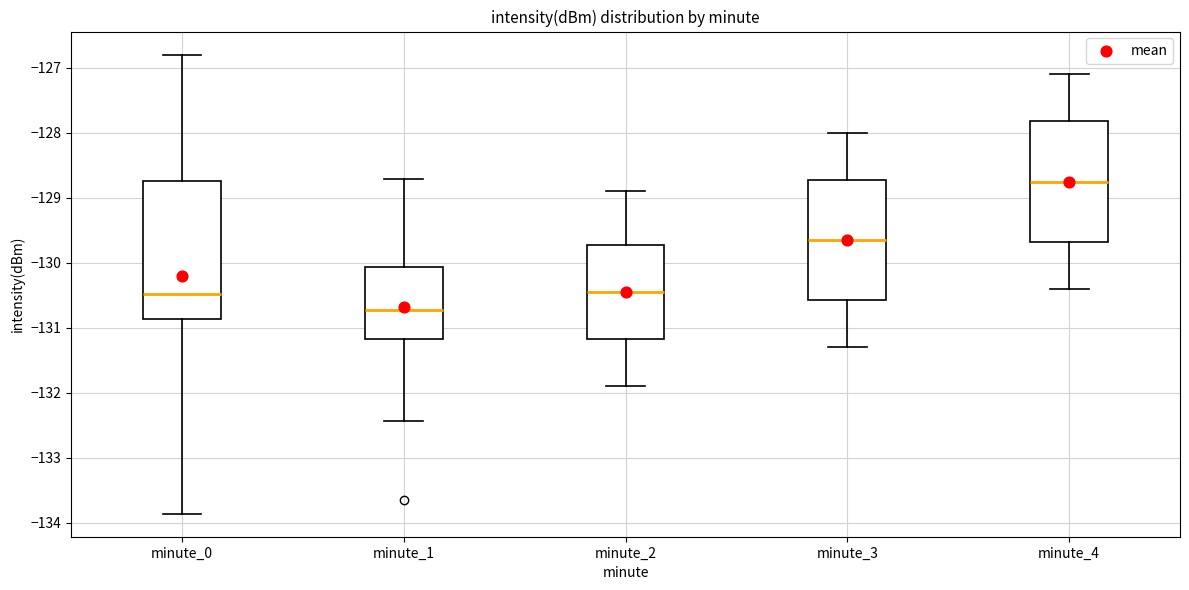

Which box is the tallest, from its lower edge to its upper edge?

minute_0